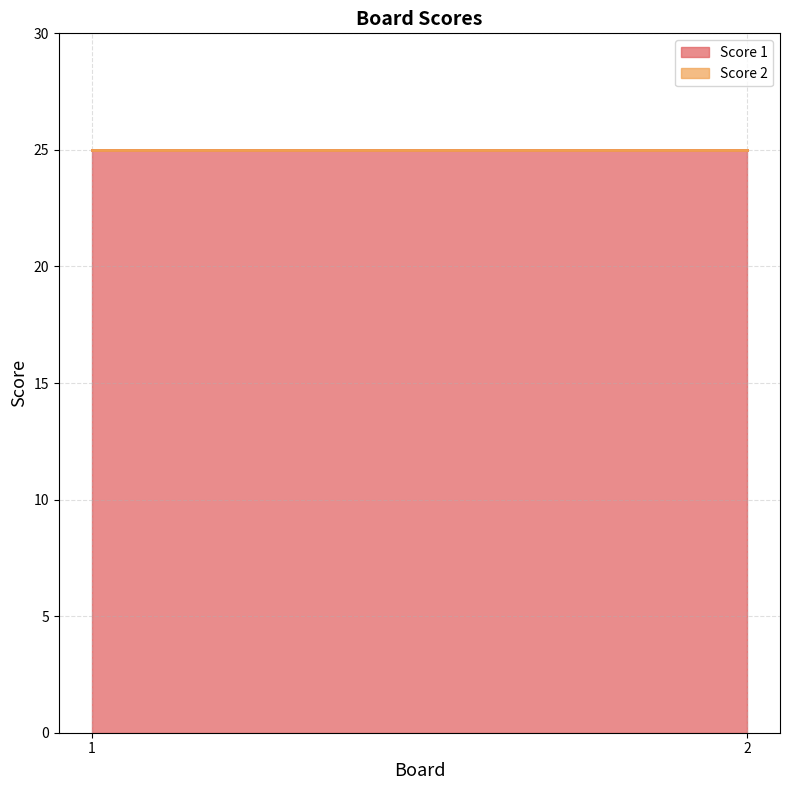

What is the value of the Score 1 point at the 1st from the left?

25